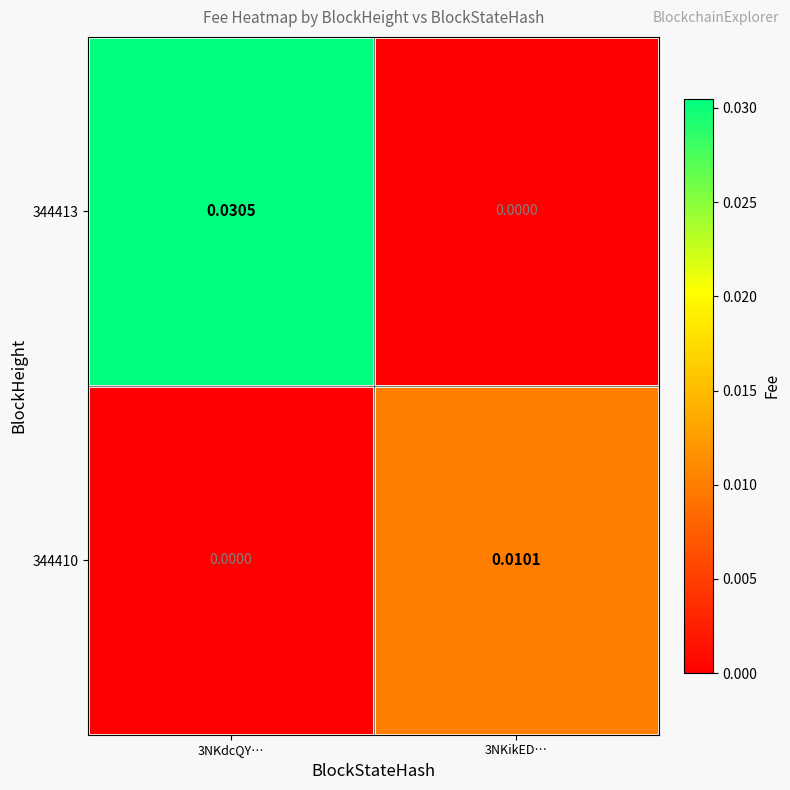

Rank the series by their maximum value, from highest to lowest.

344413, 344410